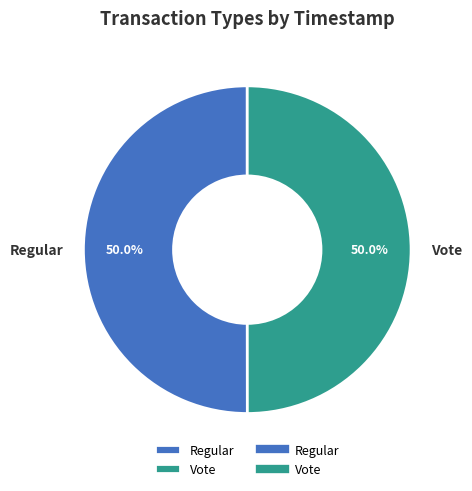

What percentage is NOT represented by Regular?

50.0%